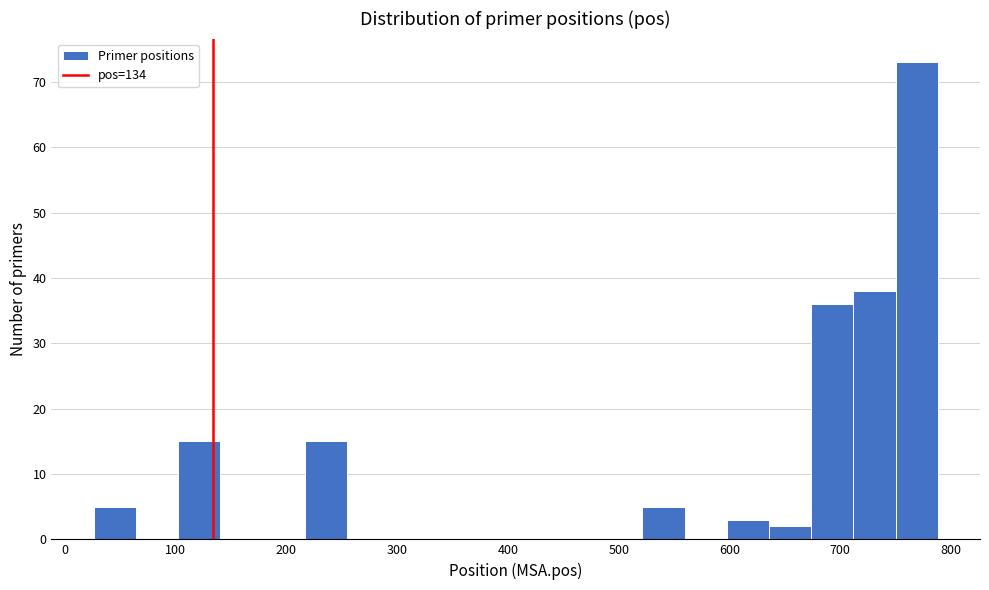

Read against the x-axis, roughly where is the centre of the tallest bar?

770